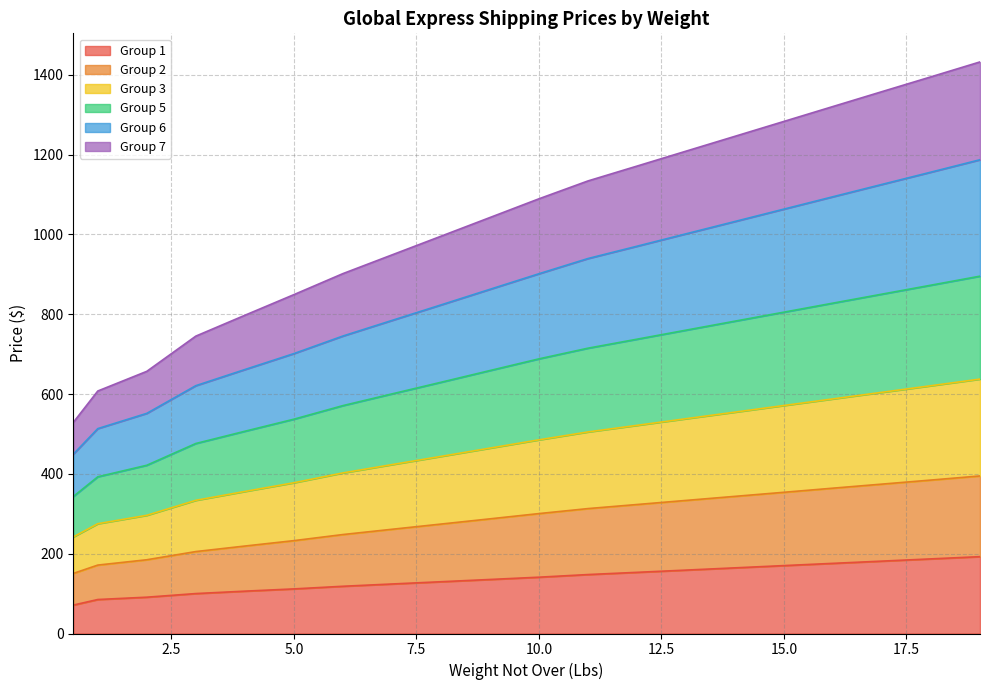

At which label does Group 1 reach its minimum?

0.5